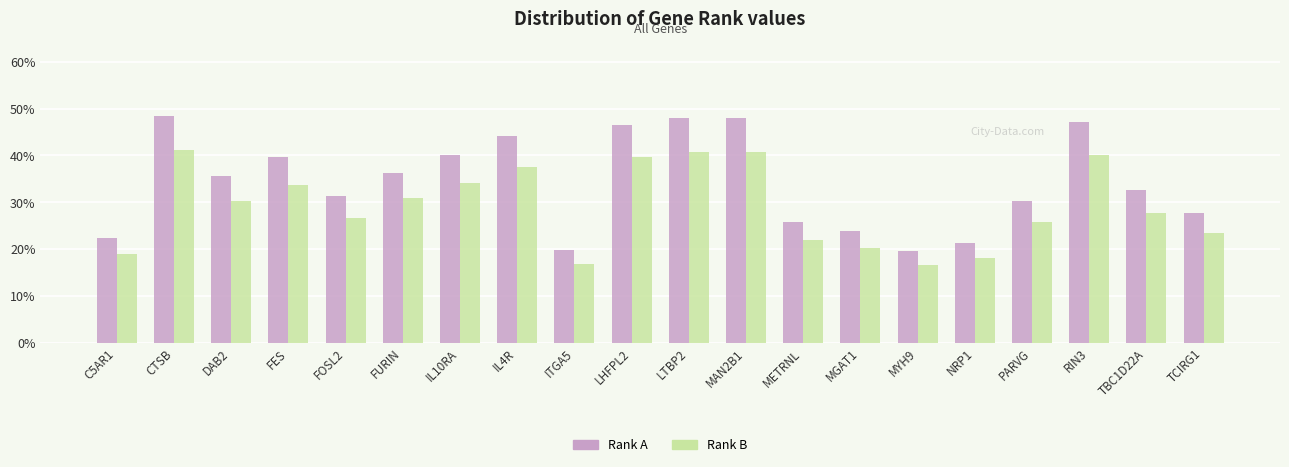

Between CTSB and ITGA5, which is larger?

CTSB